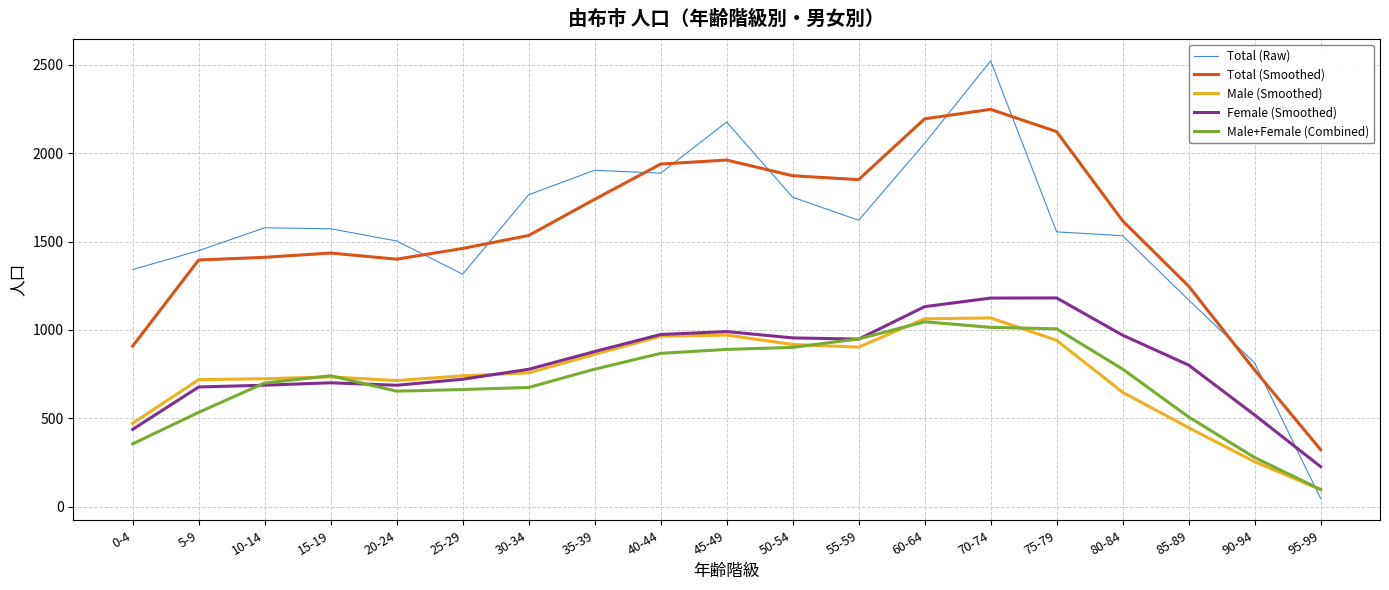

At which category is the sum across all series the highest?

70-74